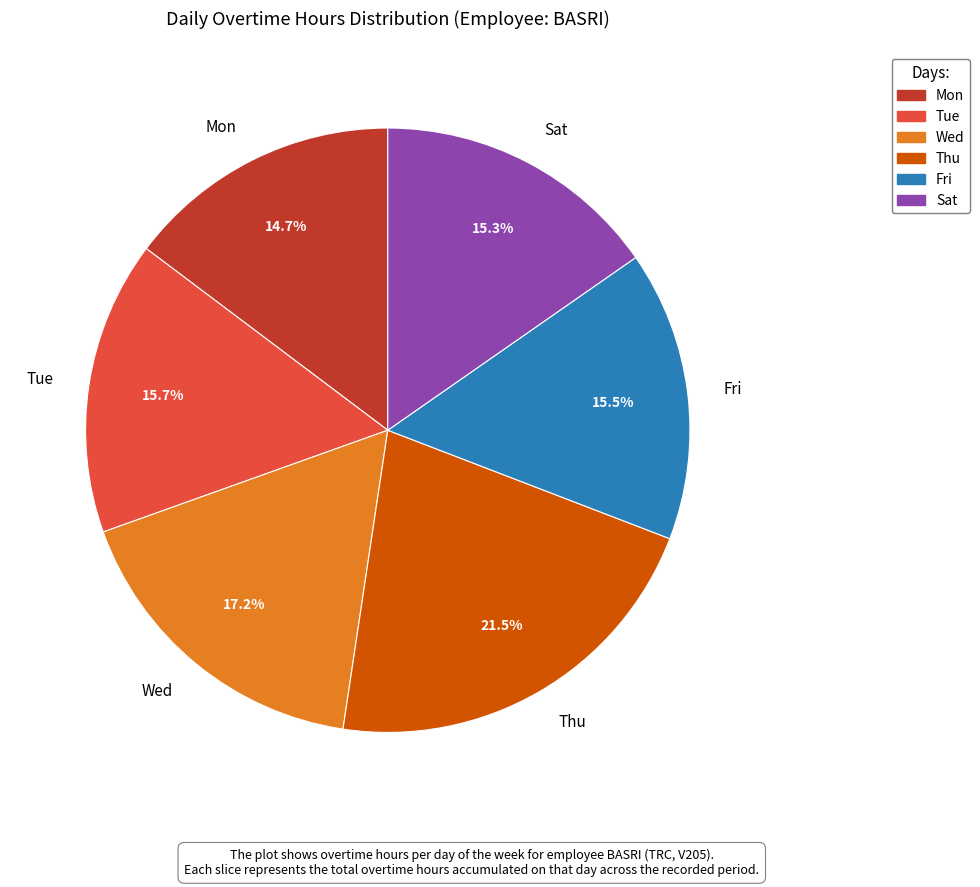

How much of the chart is everything except Fri?

84.5%